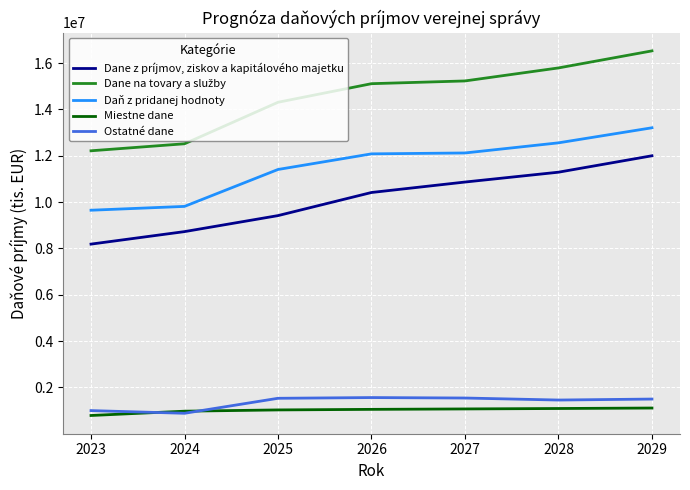

The value of Daň z pridanej hodnoty at 2023 is 9649063.6. True or false?

True